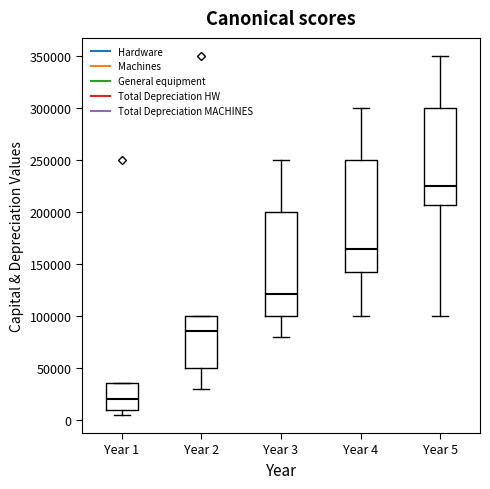

Reading left to right, read every box against the y-axis: the position of its median line, the range the box covers, and the ends of its whiskers. The values are not printed on the chart, so give them approximately, as read against the axis.

Year 1: median 20000, box 10000 to 35000, whiskers 5000 to 35000
Year 2: median 85000, box 50000 to 100000, whiskers 30000 to 100000
Year 3: median 120000, box 100000 to 200000, whiskers 80000 to 250000
Year 4: median 165000, box 145000 to 250000, whiskers 100000 to 300000
Year 5: median 225000, box 205000 to 300000, whiskers 100000 to 350000